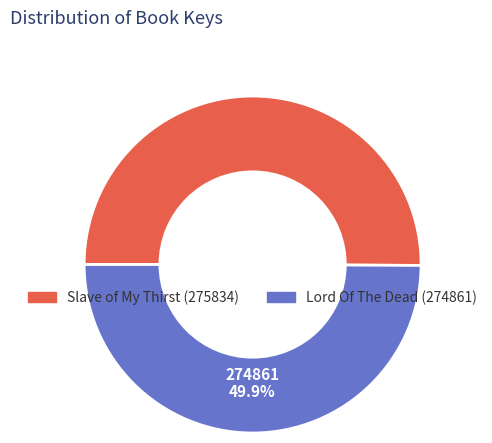

True or false: Slave of My Thirst accounts for 37% of the total.

False